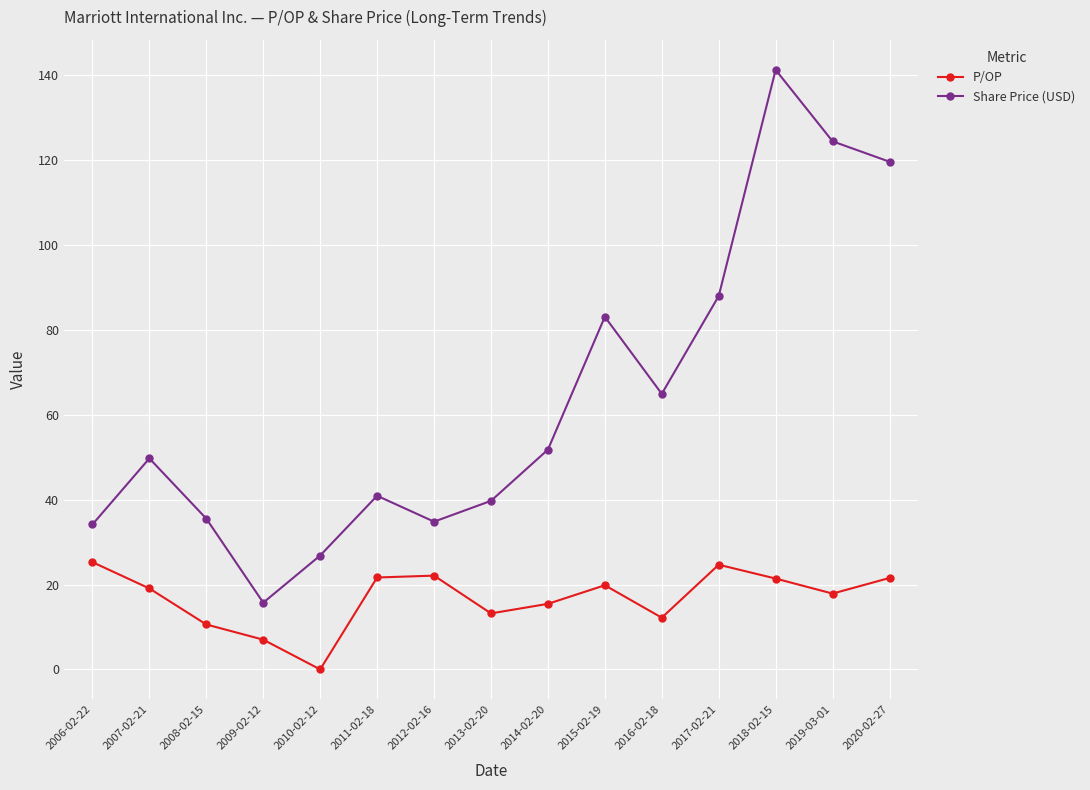

True or false: Share Price (USD) and P/OP intersect in this chart.

False